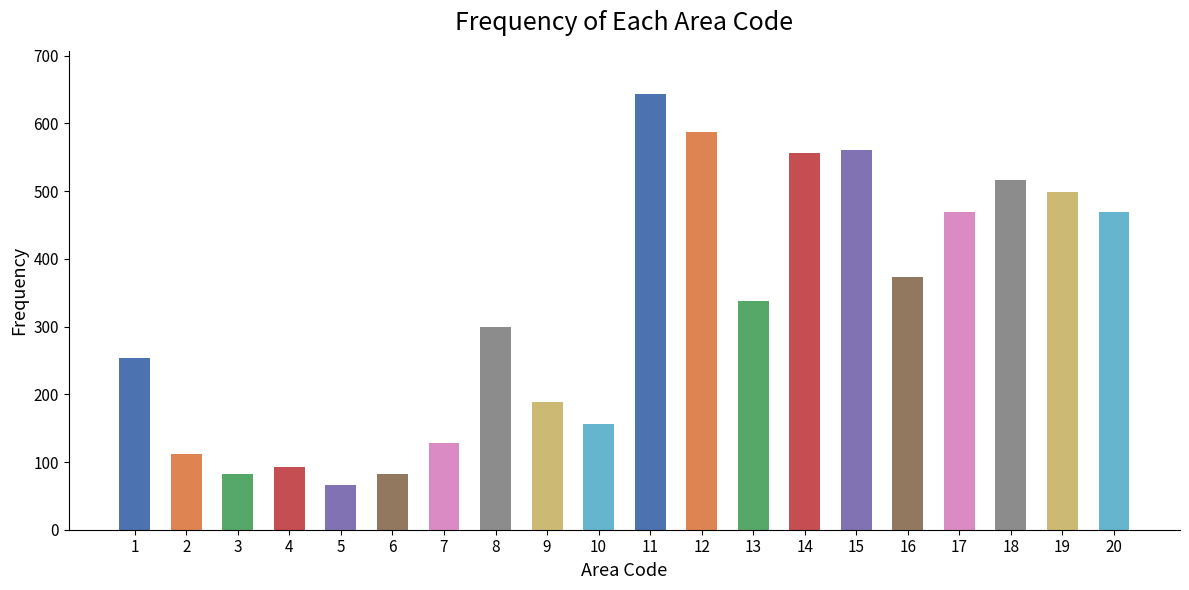

What is the value of the 4th bar from the left?

92